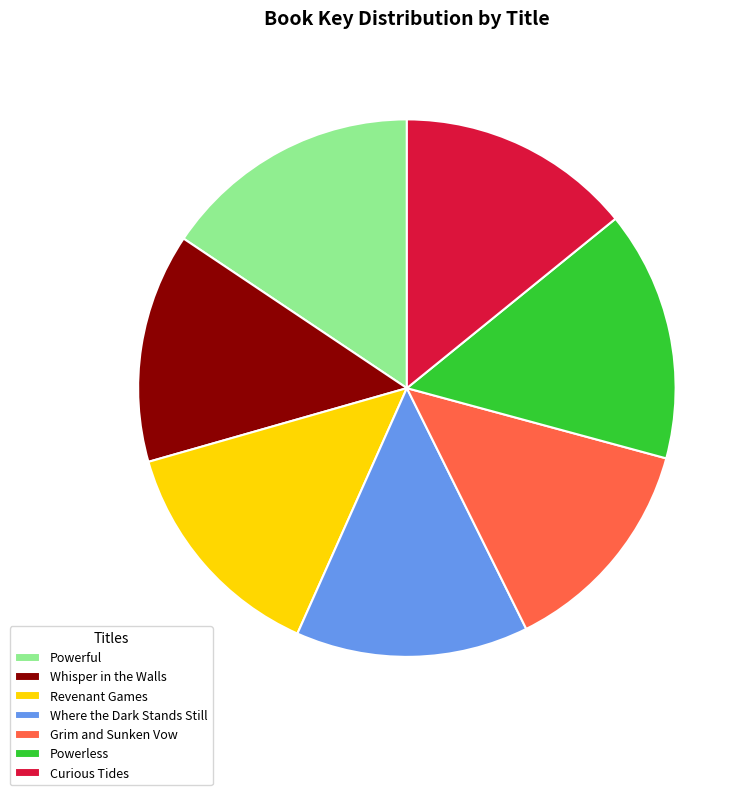

Is there a majority slice in this chart?

No